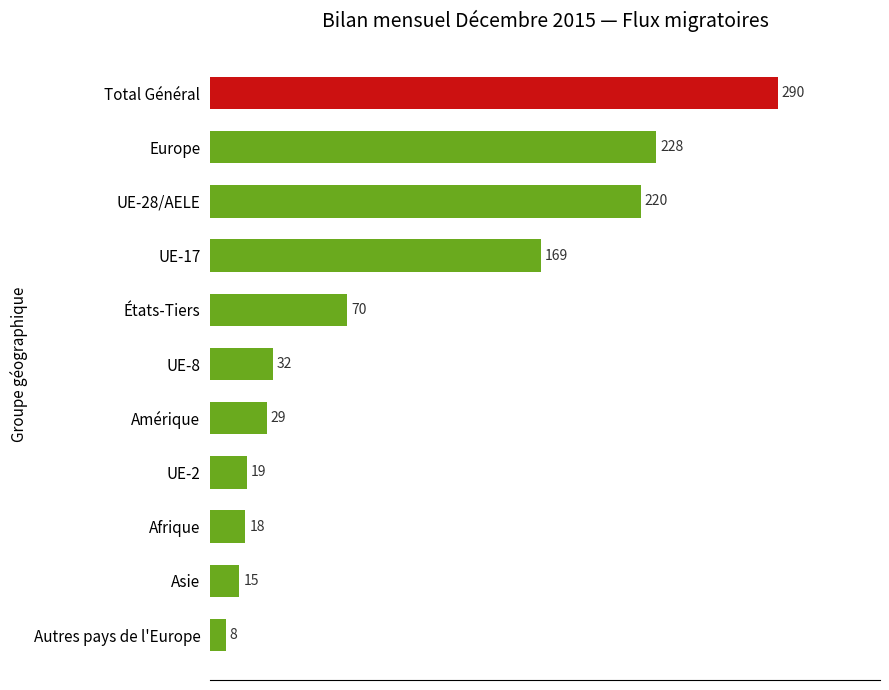

The value at Afrique is 4. True or false?

False